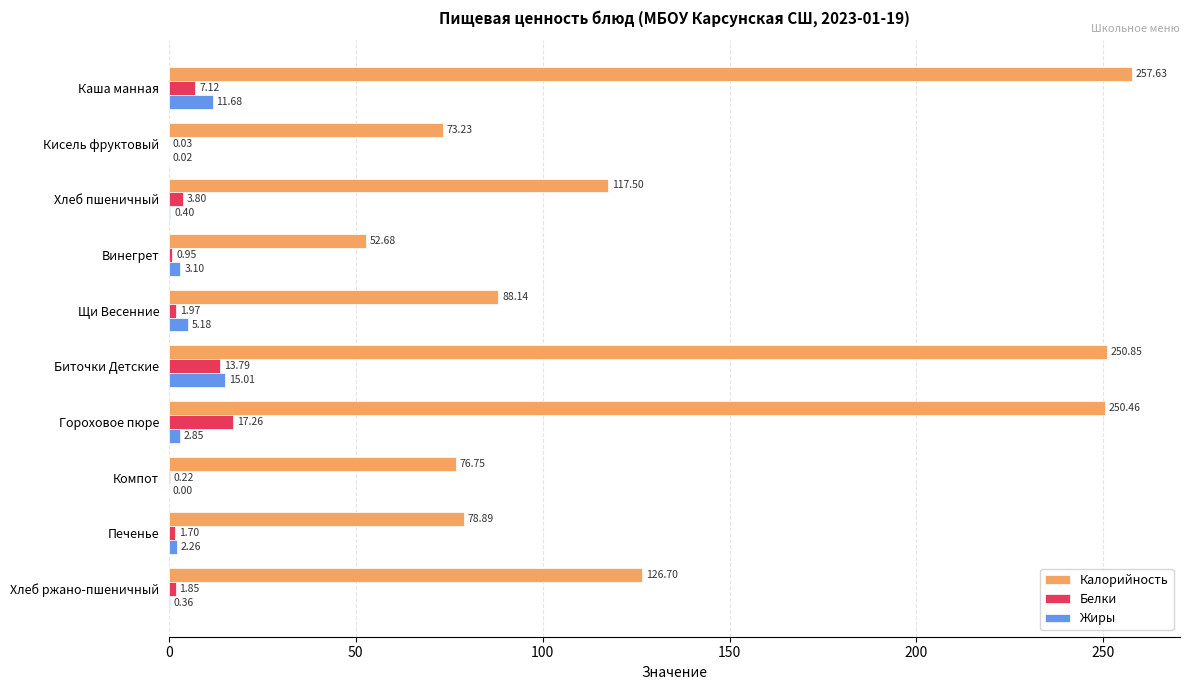

What is the average value of the Жиры series?

4.1